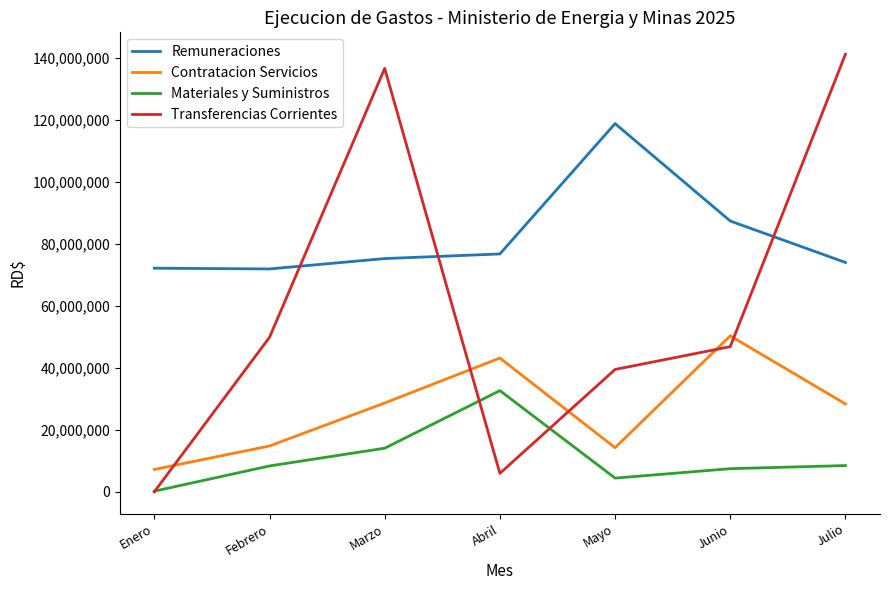

Between Marzo and Junio, which series saw the biggest shift?

Transferencias Corrientes